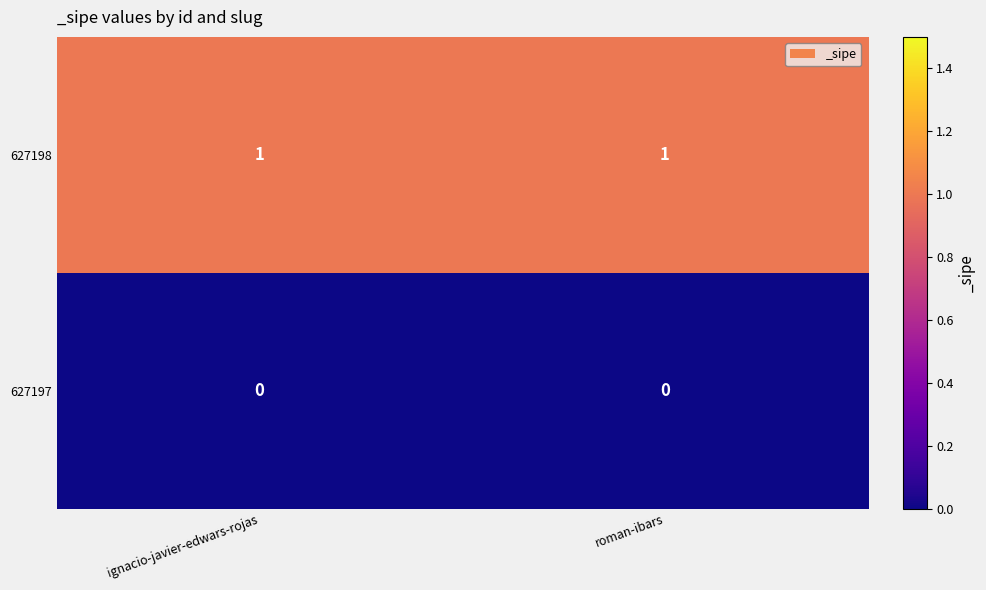

Is the value of 627197 at roman-ibars greater than the value of 627198 at ignacio-javier-edwars-rojas?

No